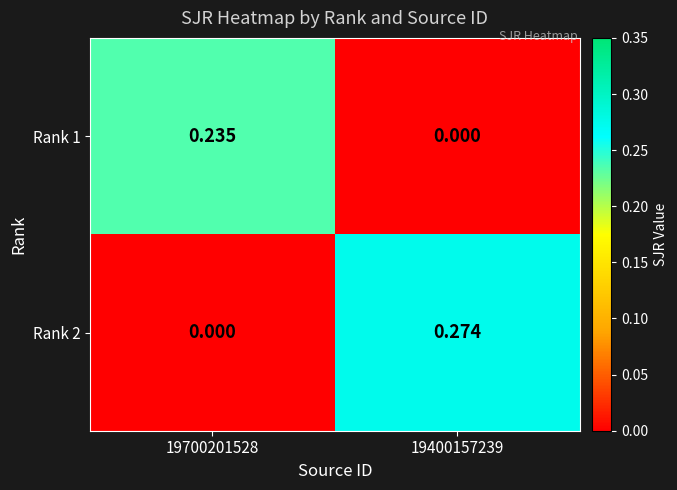

Reading left to right, extract all data points from this chart.

Rank 1: 19700201528=0.2	19400157239=0.0
Rank 2: 19700201528=0.0	19400157239=0.3